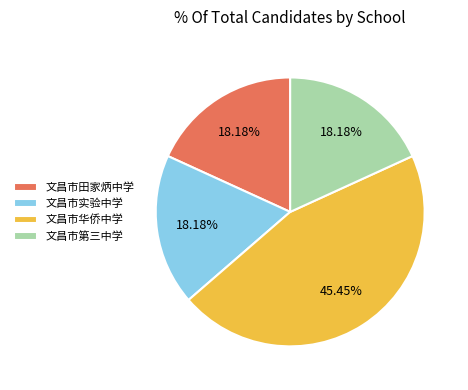

Is there a majority slice in this chart?

No